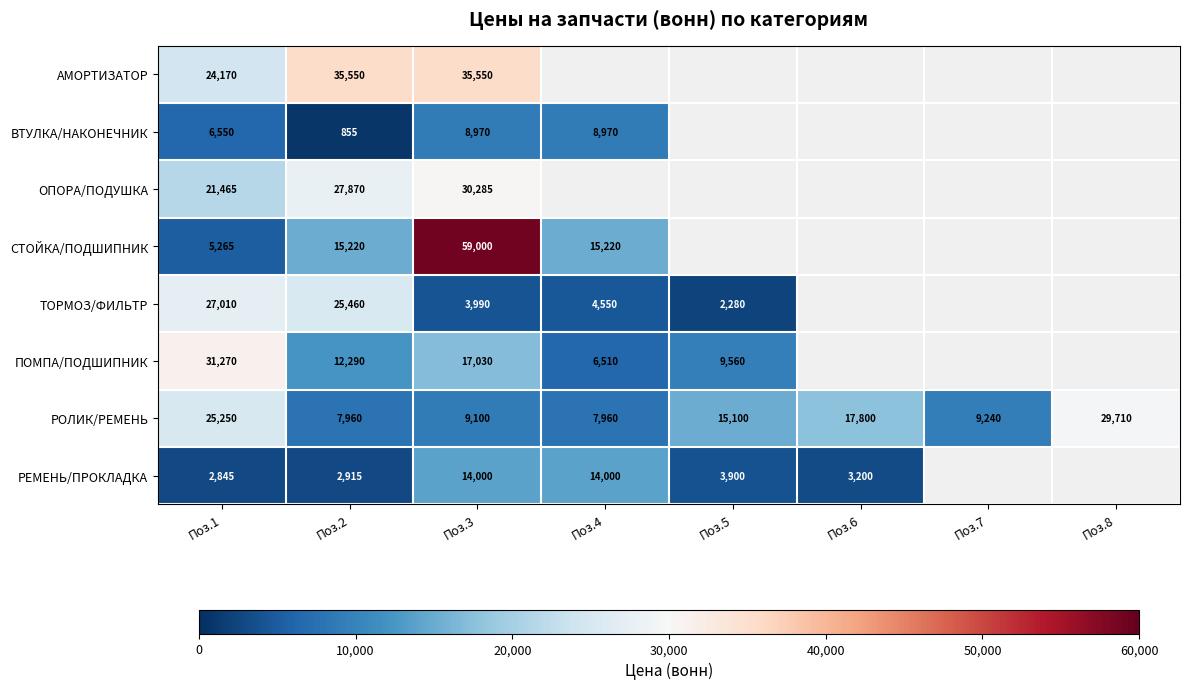

What is the highest value of the РОЛИК/РЕМЕНЬ series?

29710